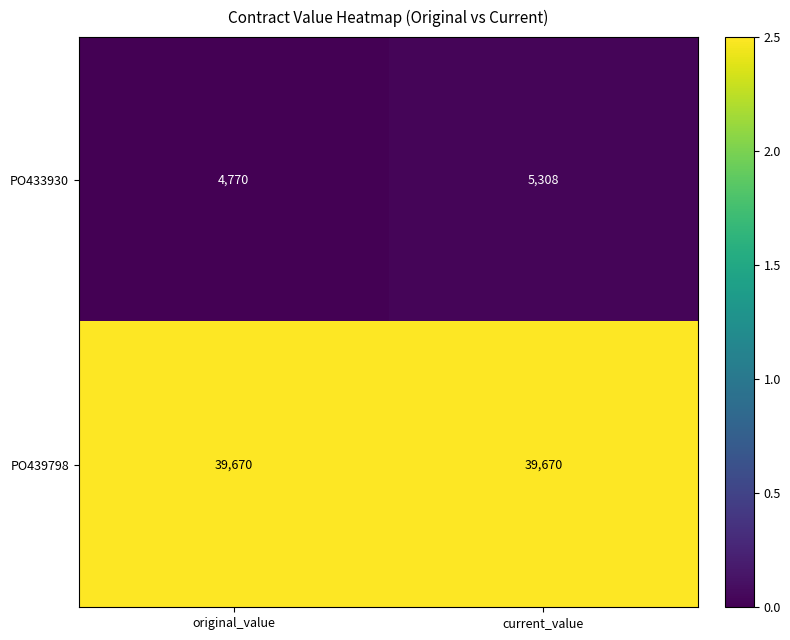

How many data points in PO433930 are less than 5308?

1